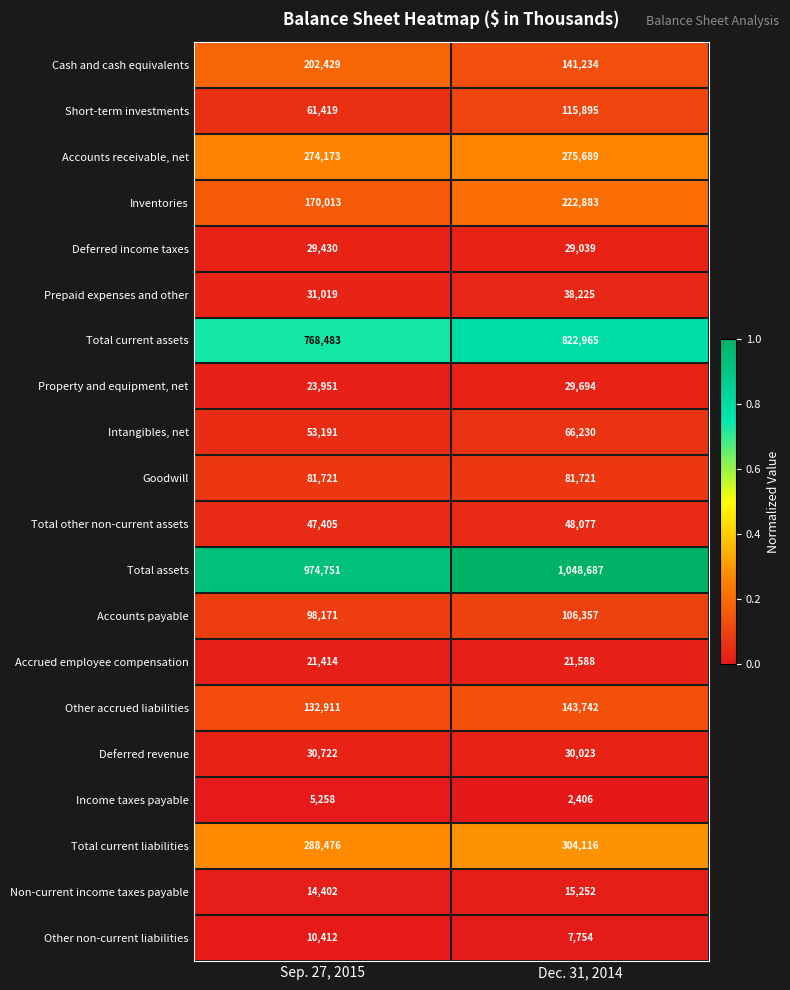

Which series has the largest total across all categories?

Total assets